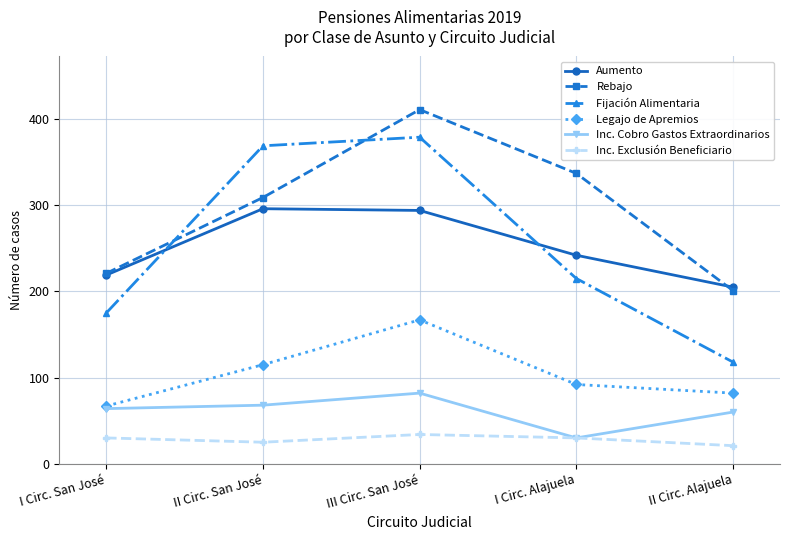

What is the label of the 2nd point from the right?

I Circ. Alajuela